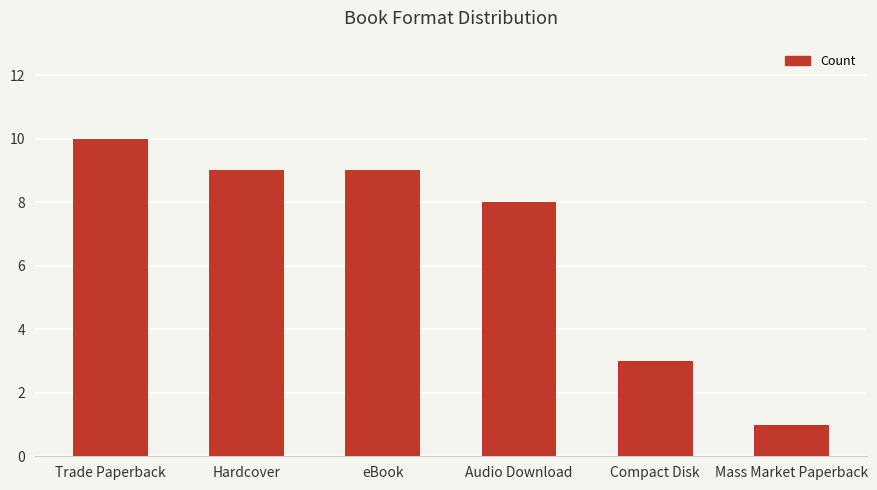

What is the label of the 6th bar from the left?

Mass Market Paperback